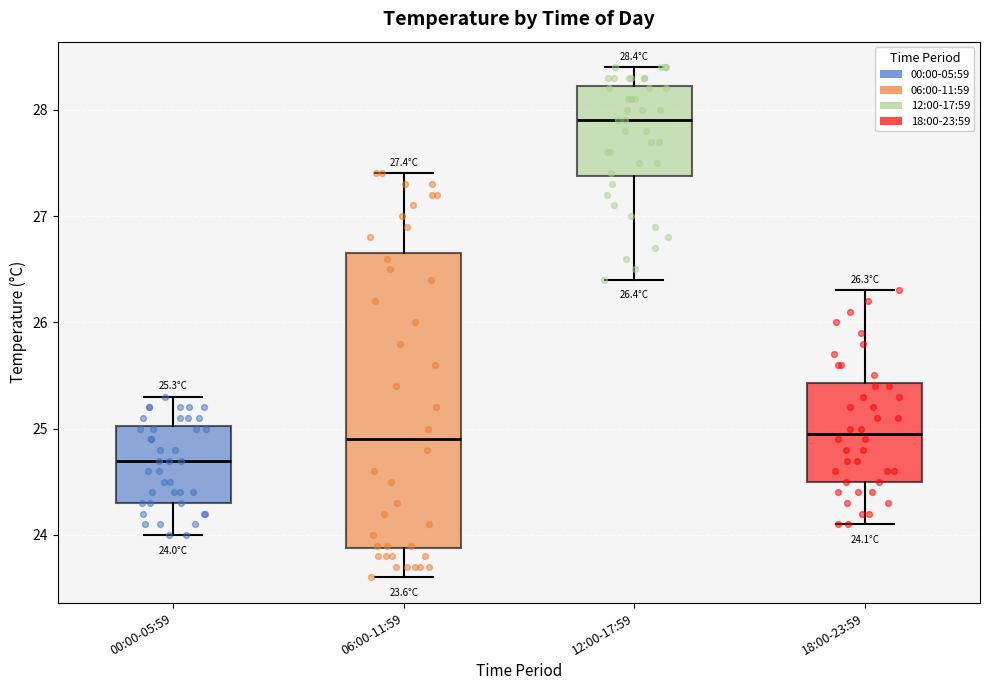

Which box is the tallest, from its lower edge to its upper edge?

06:00-11:59